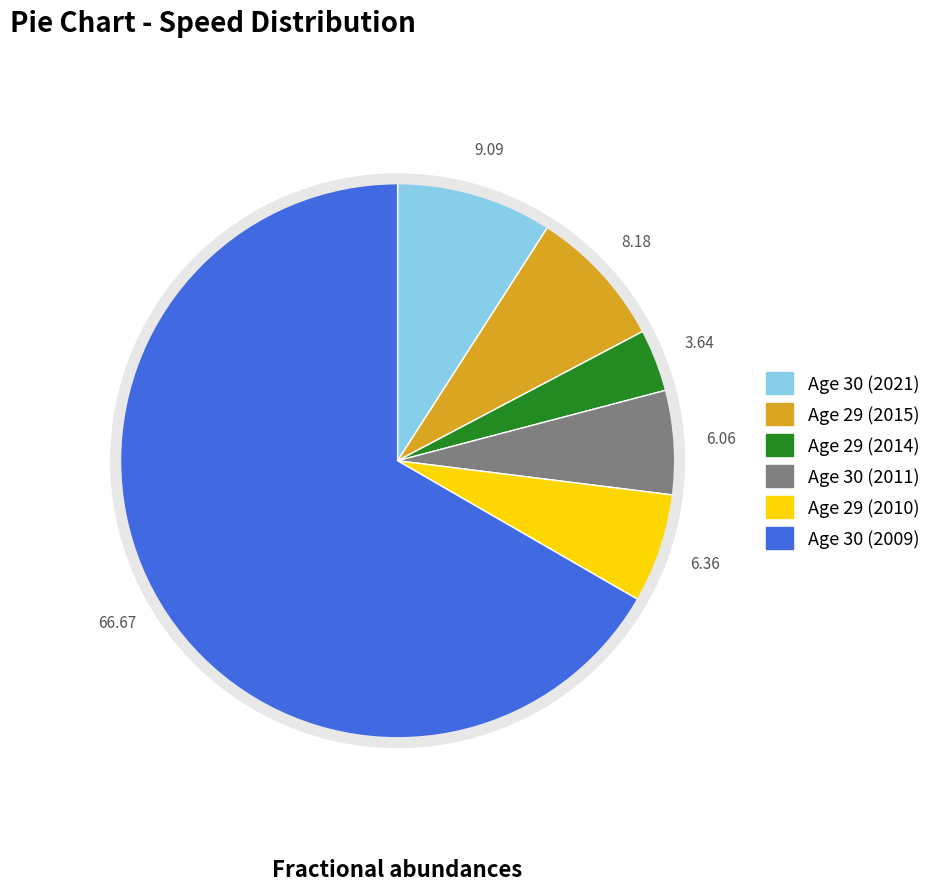

Does any single category account for the majority?

Yes